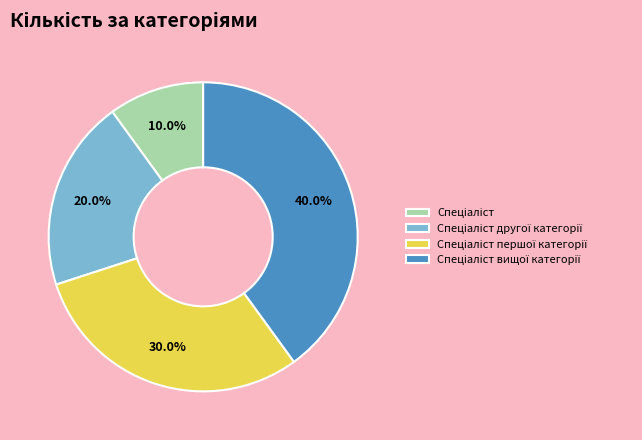

Is there a majority slice in this chart?

No